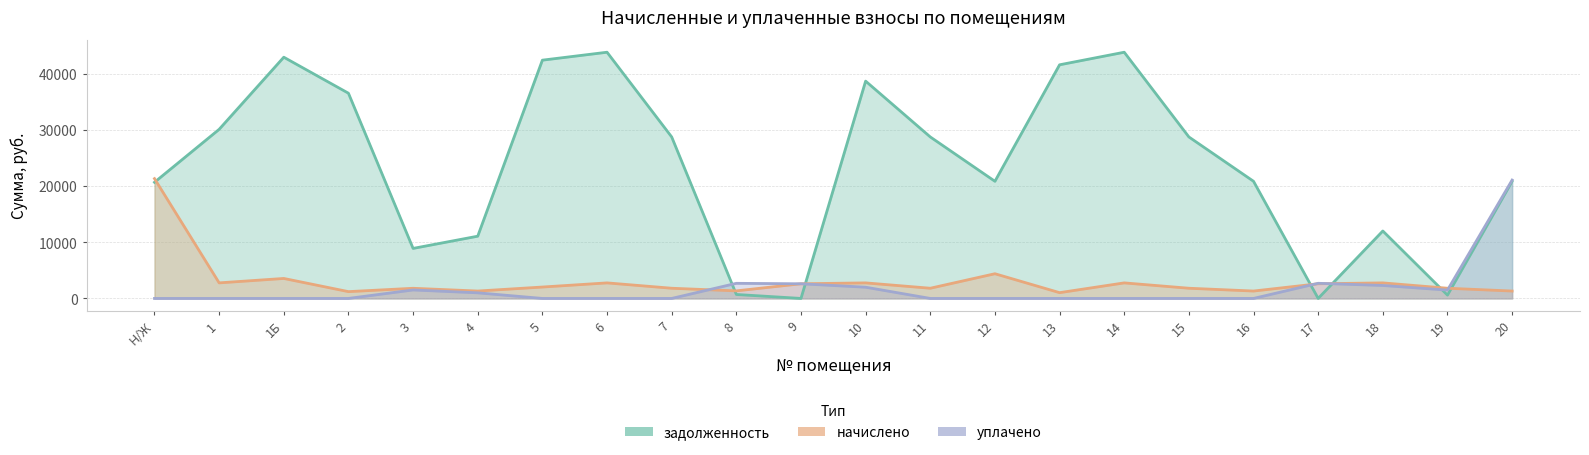

Reading left to right, extract all data points from this chart.

задолженность: 20672.5	30095.1	42932.3	36523.0	8904.0	11079.3	42406.3	43818.7	28741.2	706.4	0.0	38674.7	28741.2	20849.3	41580.5	43818.7	28741.2	20849.3	0.0	12006.3	594.0	20849.3
начислено: 21325.3	2771.4	3556.6	1211.4	1807.9	1316.9	2029.9	2767.7	1815.4	1346.6	2611.4	2767.7	1815.4	4396.9	1029.1	2767.7	1815.4	1316.9	2611.4	2767.7	1815.4	1316.9
уплачено: 0.0	0.0	0.0	0.0	1510.0	1000.0	0.0	0.0	0.0	2691.0	2610.2	2000.0	0.0	0.0	0.0	0.0	0.0	0.0	2696.2	2308.6	1483.9	21069.0